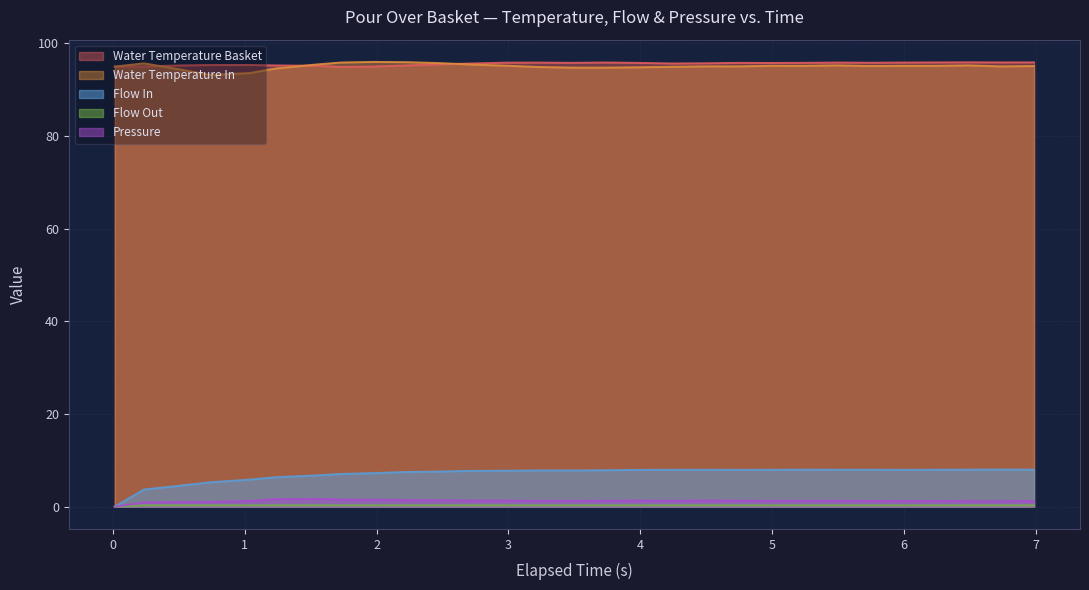

Which series has the largest total across all categories?

water_temperature_basket